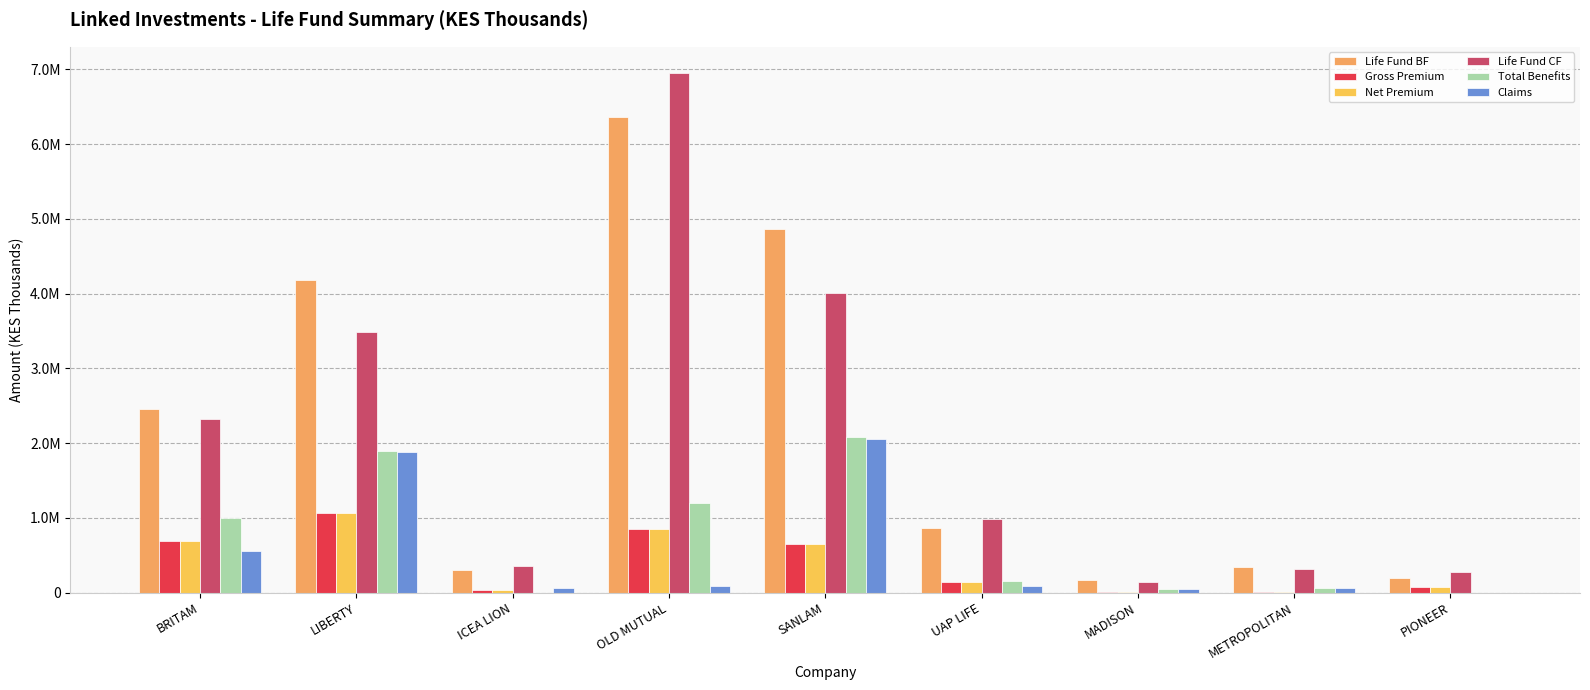

The Net Premium series shows 373367 at OLD MUTUAL. True or false?

False